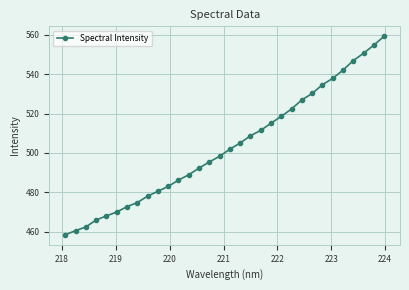

Count the number of categories in the chart.

32